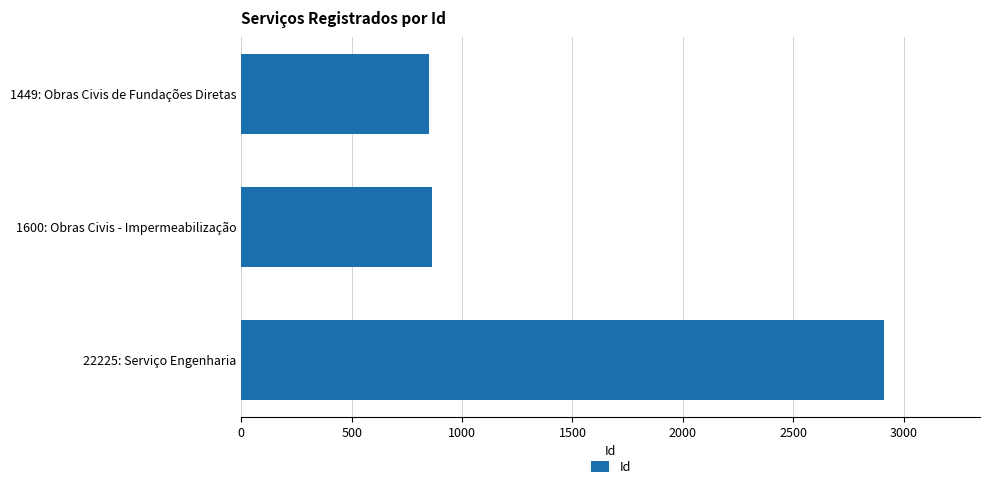

Reading top to bottom, list all the values displayed in this chart.

848	864	2910